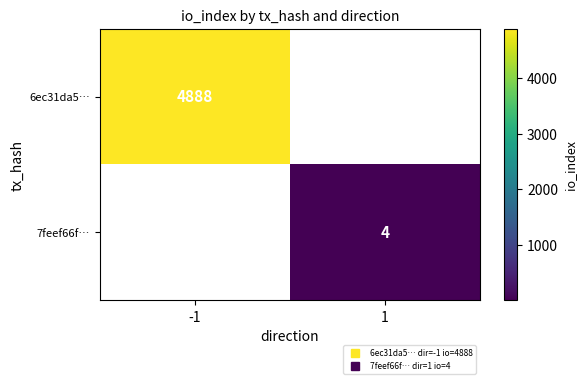

True or false: 7feef66f… has a value of 4.0 at 1.

True